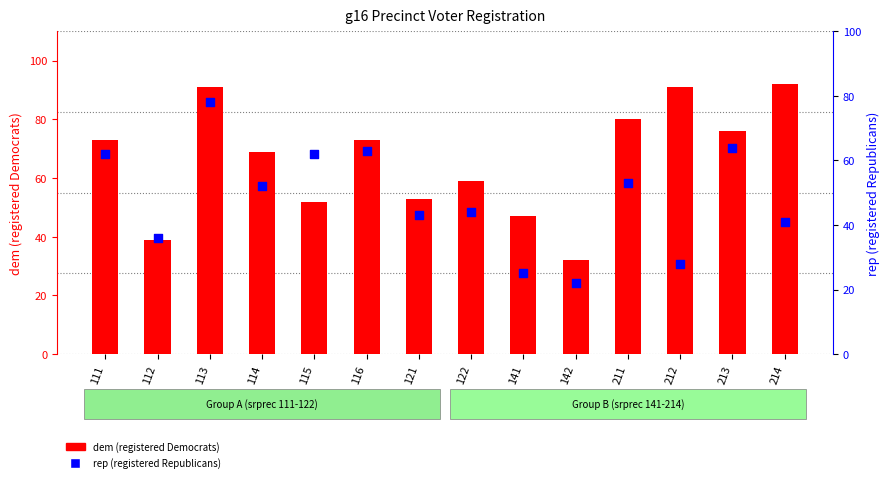

Which series has the largest total across all categories?

dem